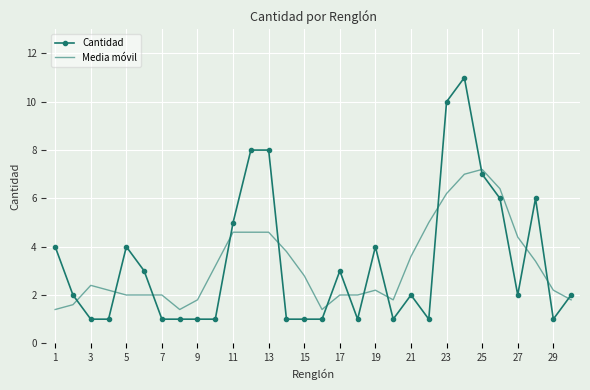

Reading right to left, what are all the values shown in this chart?

Cantidad: 2.0	1.0	6.0	2.0	6.0	7.0	11.0	10.0	1.0	2.0	1.0	4.0	1.0	3.0	1.0	1.0	1.0	8.0	8.0	5.0	1.0	1.0	1.0	1.0	3.0	4.0	1.0	1.0	2.0	4.0
Media móvil: 1.8	2.2	3.4	4.4	6.4	7.2	7.0	6.2	5.0	3.6	1.8	2.2	2.0	2.0	1.4	2.8	3.8	4.6	4.6	4.6	3.2	1.8	1.4	2.0	2.0	2.0	2.2	2.4	1.6	1.4